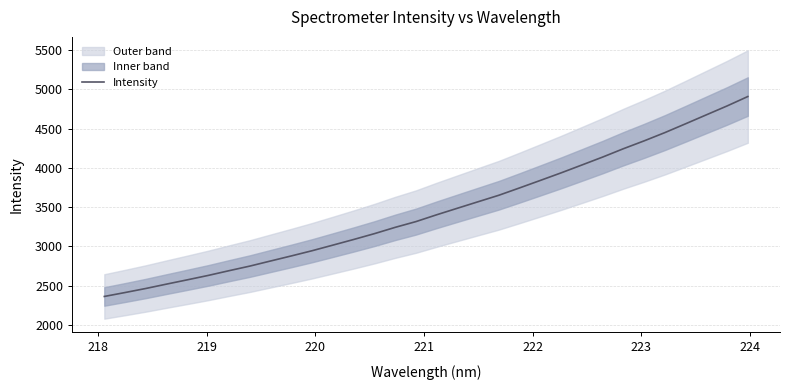

What is the average value?

3456.1